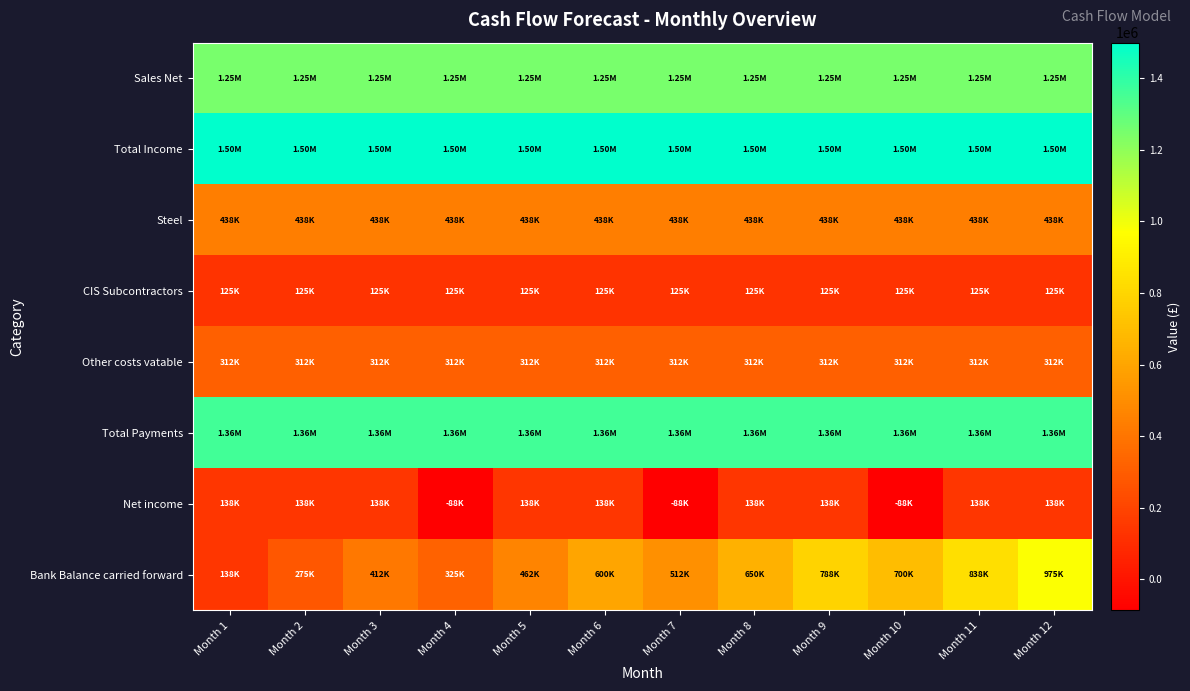

What is the spread (max minus min) of values at Month 2?

1375000